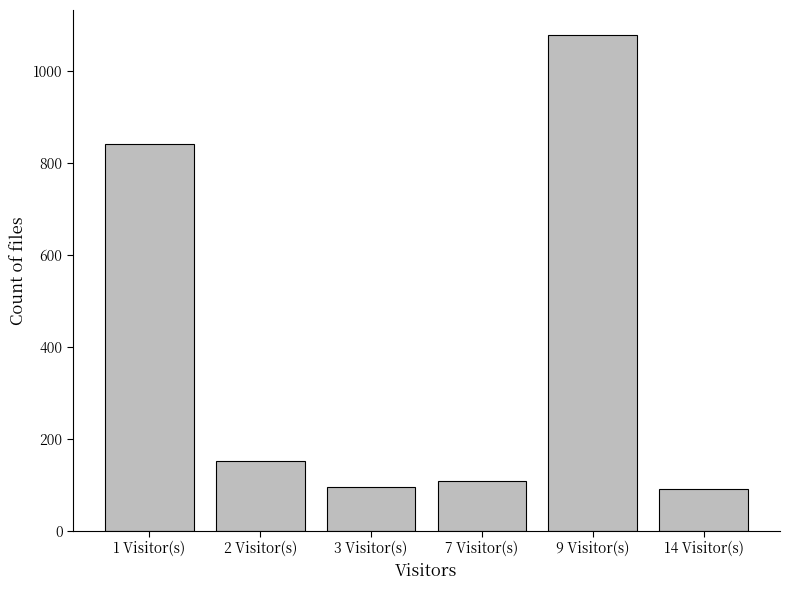

Read the value at 3 Visitor(s).

95